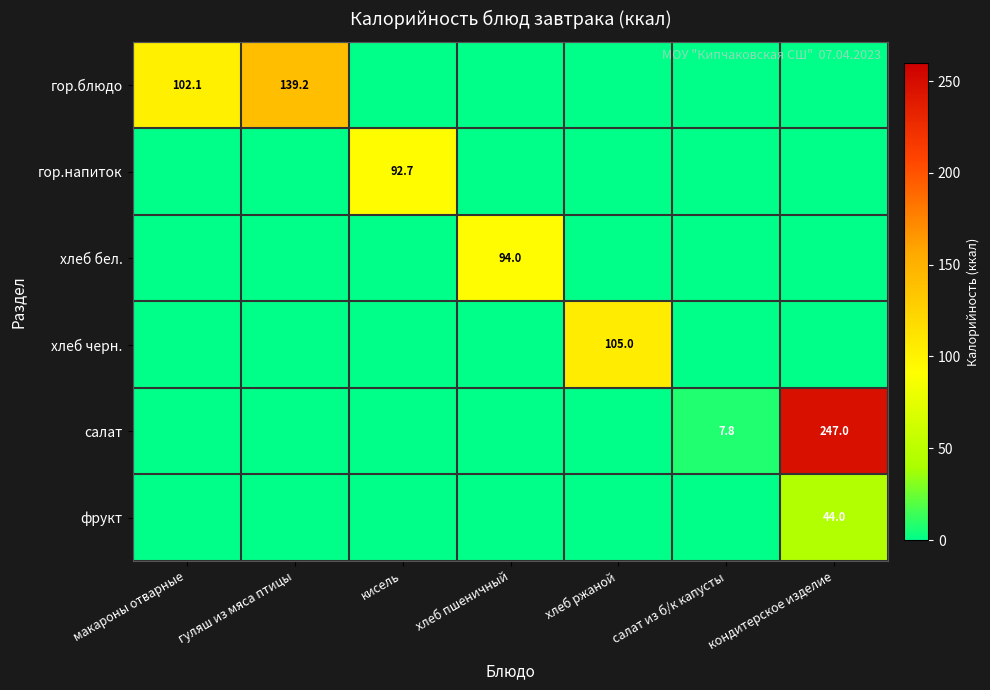

The value of салат at салат из б/к капусты is 4.2. True or false?

False